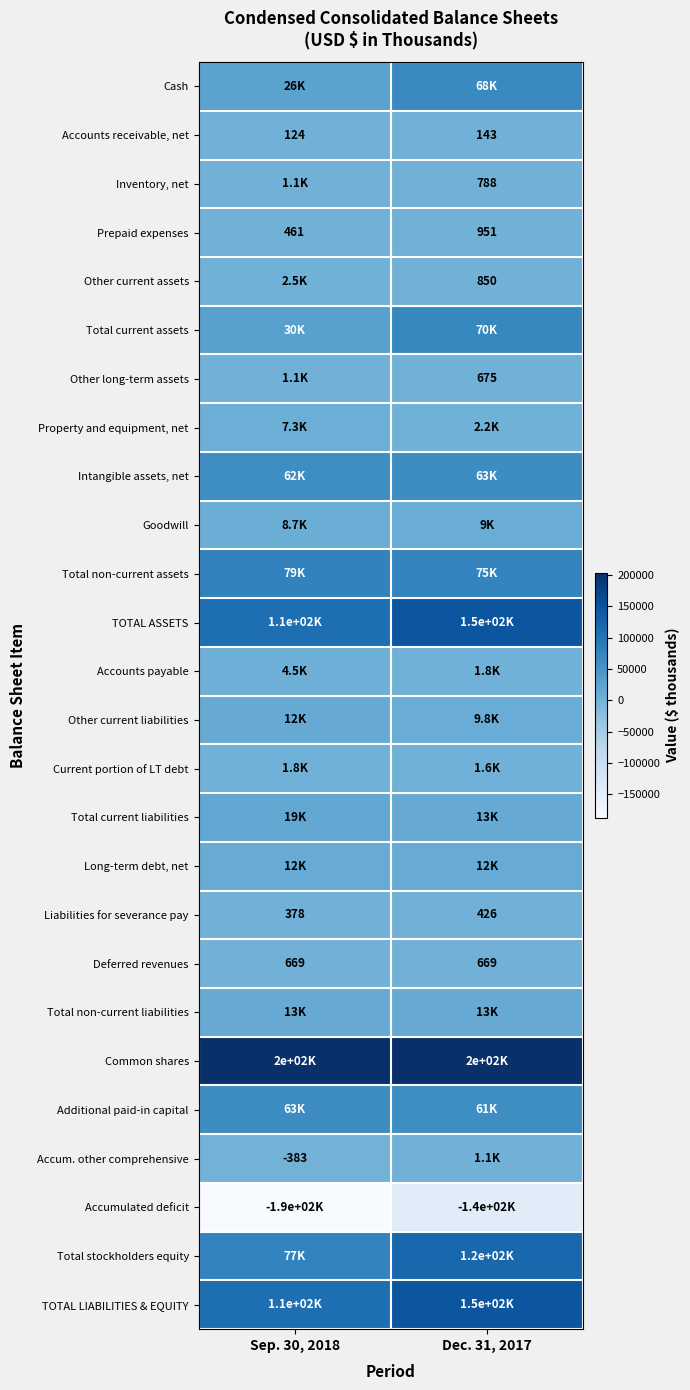

How many data points does each series have?

2